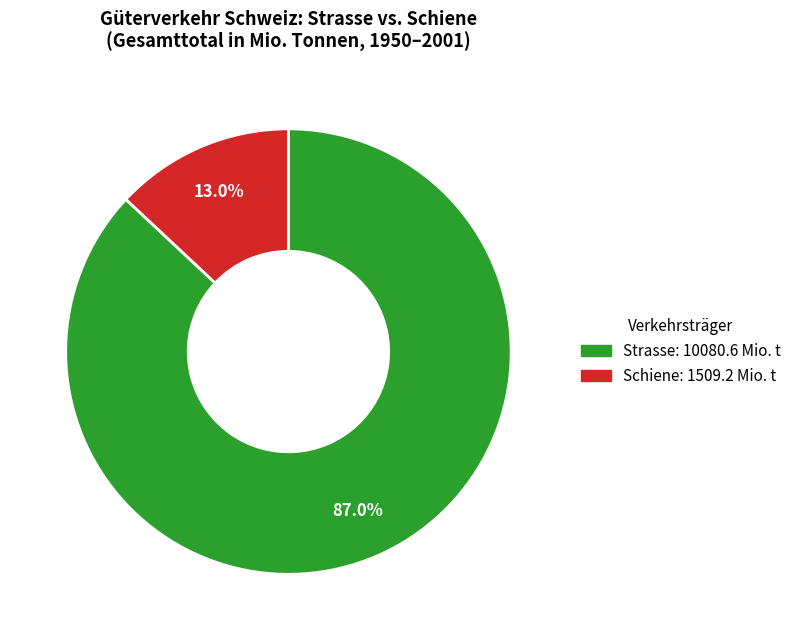

How many segments does this pie chart have?

2